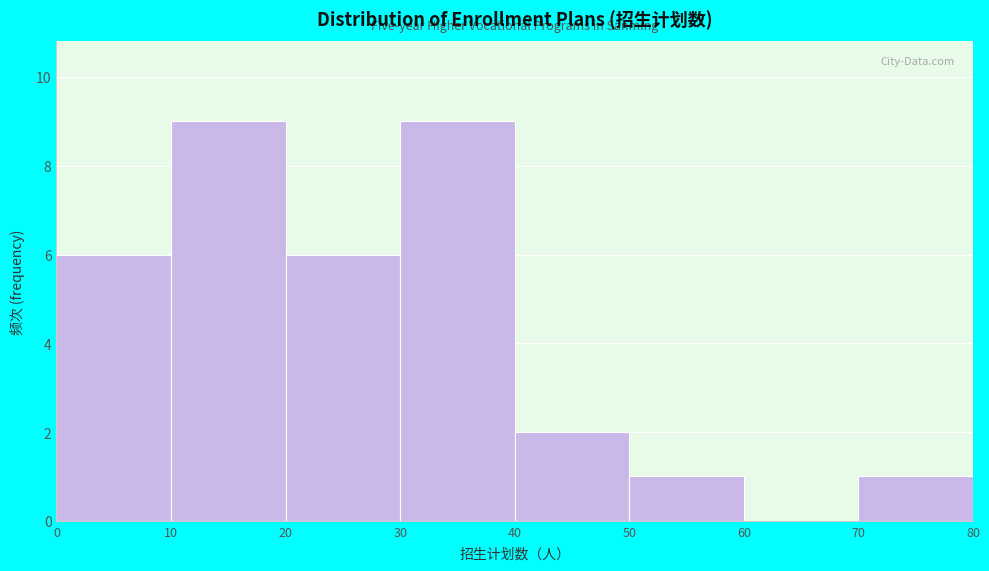

What is the height of the bar covering 20 to 30 on the x-axis? The values are not printed on the chart, so give them approximately, as read against the axis.

6